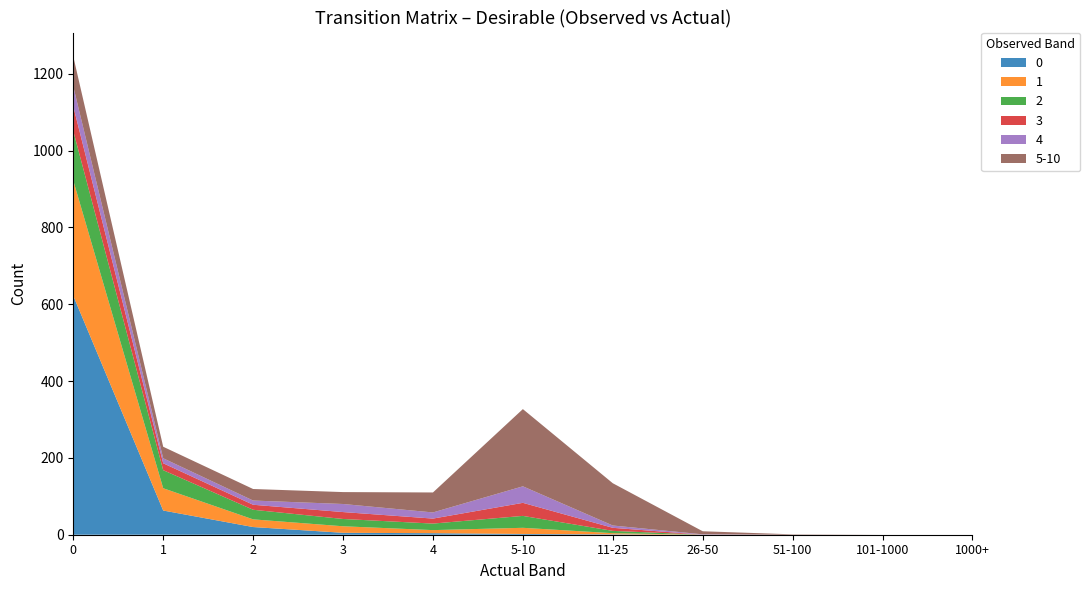

Reading left to right, list all the values displayed in this chart.

0: 622	63	20	5	4	2	1	0	0	0	0
1: 300	58	20	17	8	16	3	0	0	0	0
2: 129	47	25	19	17	31	6	0	0	0	0
3: 64	18	13	18	13	34	8	0	0	0	0
4: 52	13	11	21	16	43	6	1	0	0	0
5-10: 78	30	30	31	52	201	110	8	1	0	0